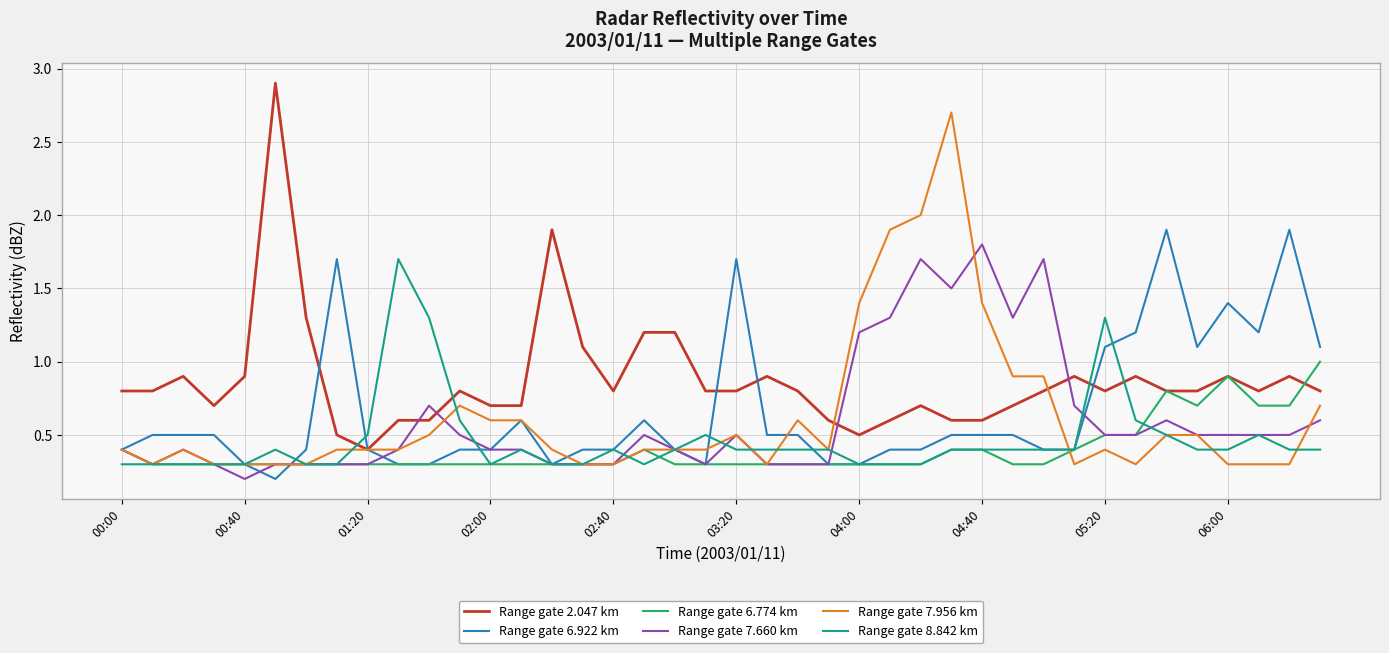

What is the greatest value displayed?

2.9